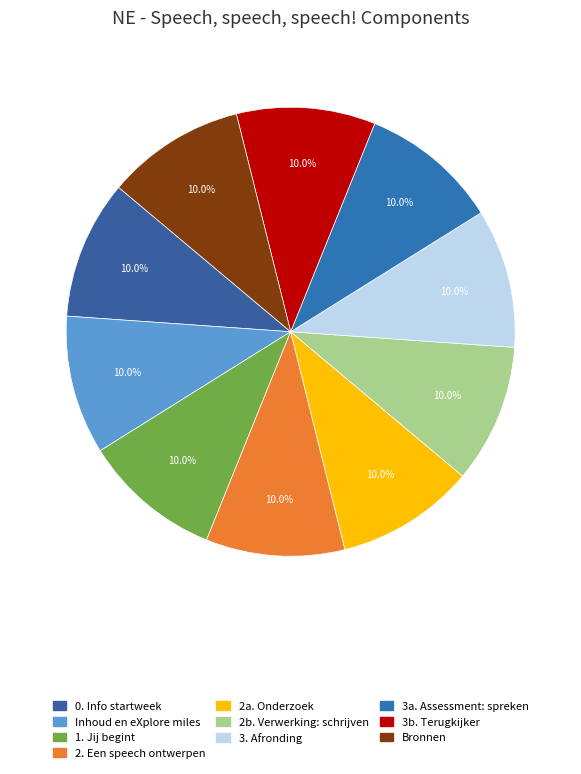

The Bronnen slice represents 10% of the pie. True or false?

True